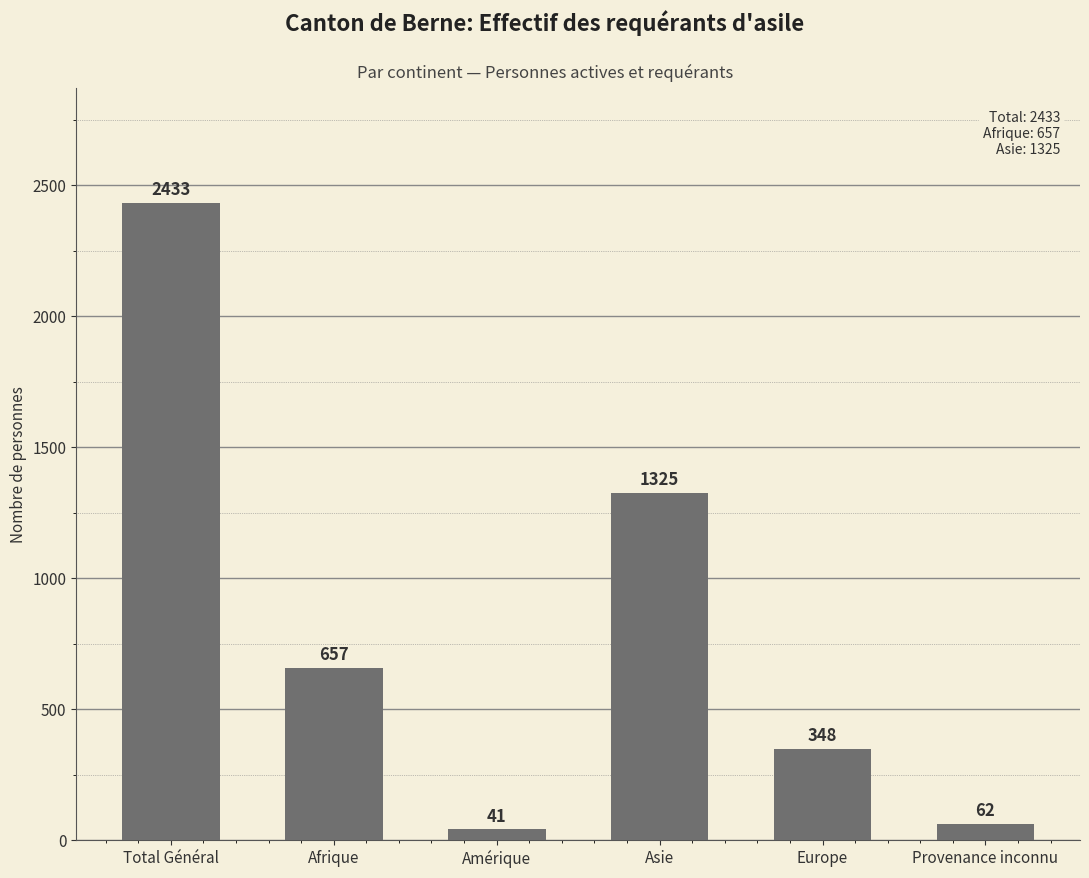

What is the label of the 4th bar from the left?

Asie